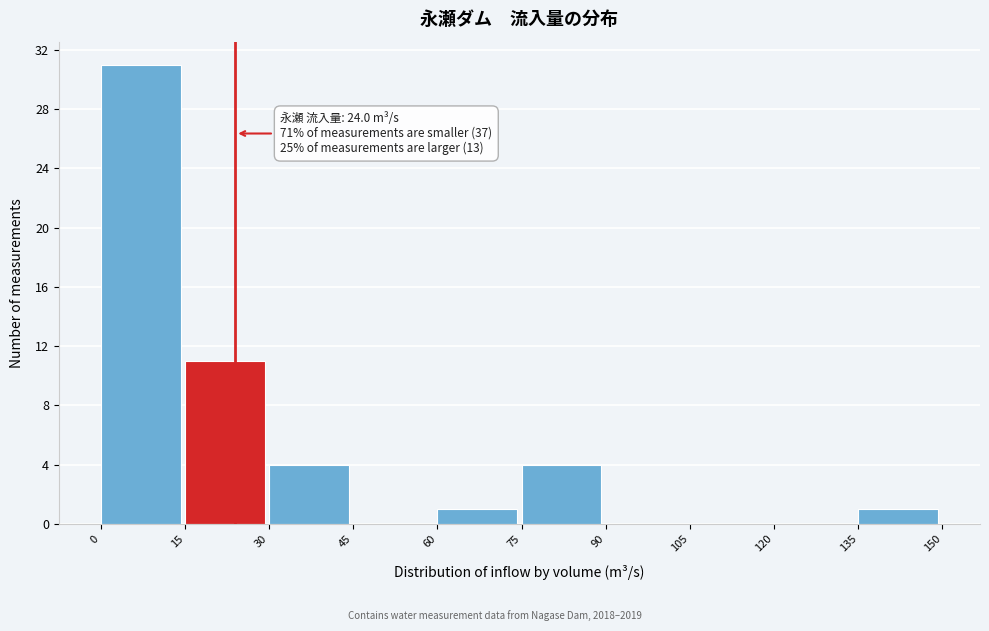

Over which range of the x-axis is the bar tallest?

0 to 15